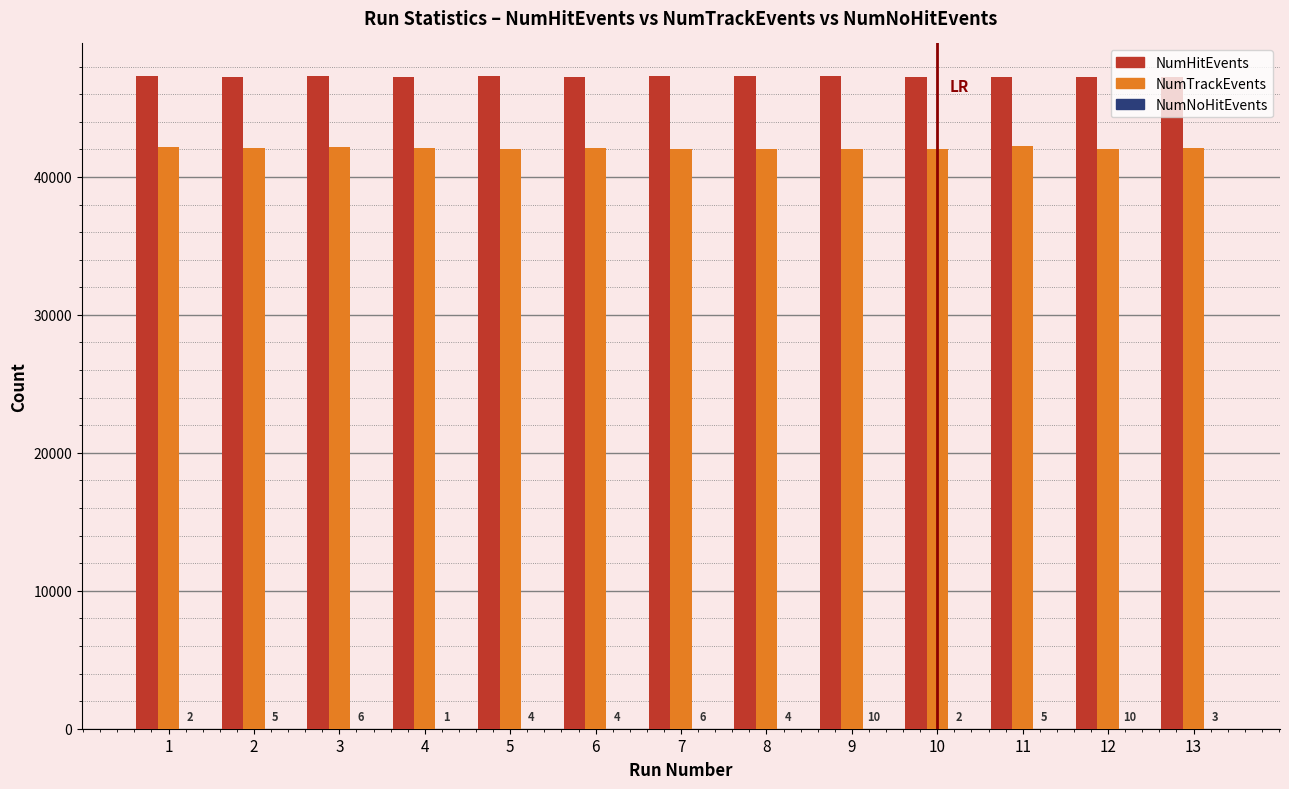

The value of NumTrackEvents at 11 is 18223. True or false?

False